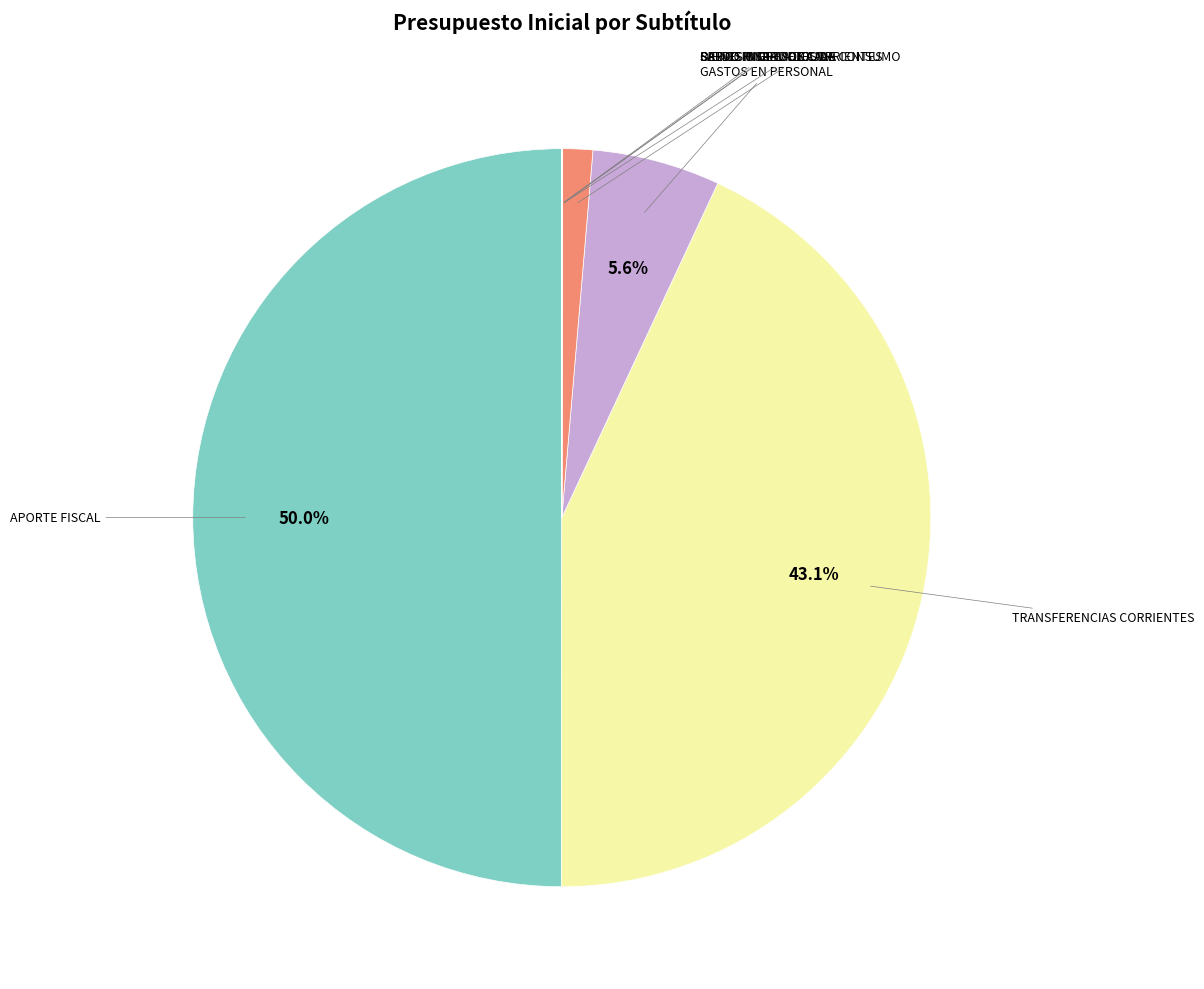

Which category has the smallest portion of the pie?

SERVICIO DE LA DEUDA